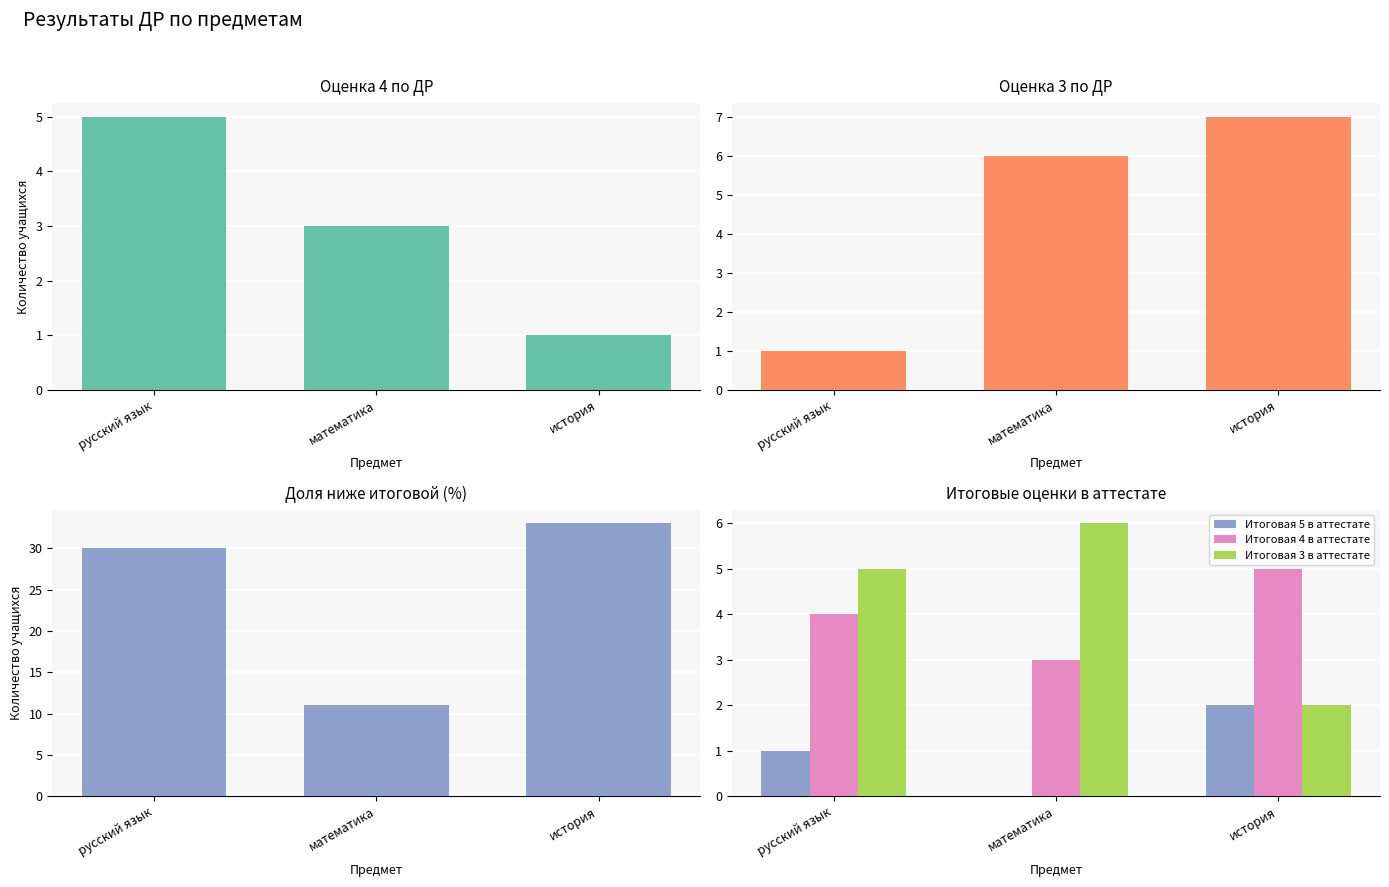

How many values in the Итоговая 4 в аттестате series exceed 4?

1